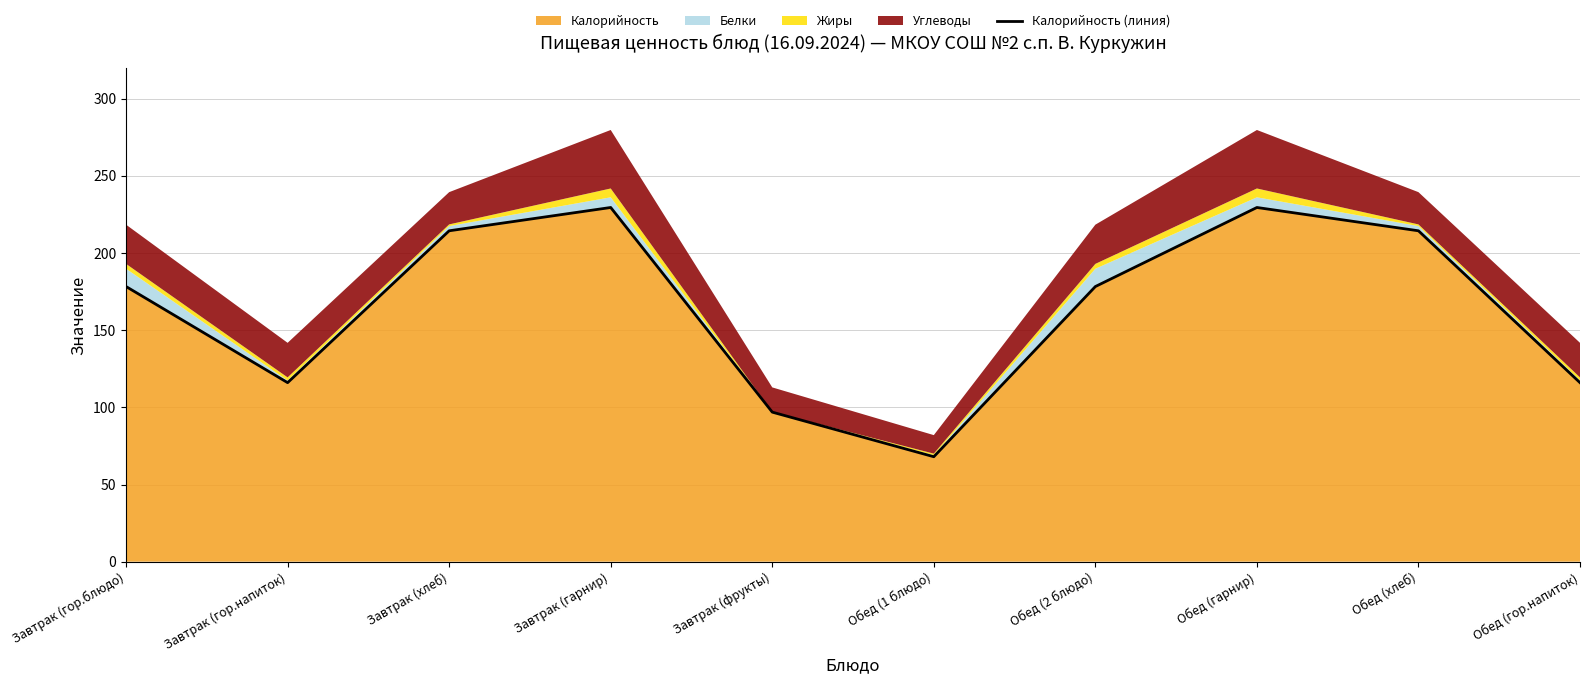

Rank the categories by value from lowest to highest.

Обед (1 блюдо), Завтрак (фрукты), Завтрак (гор.напиток), Обед (гор.напиток), Завтрак (гор.блюдо), Обед (2 блюдо), Завтрак (хлеб), Обед (хлеб), Завтрак (гарнир), Обед (гарнир)